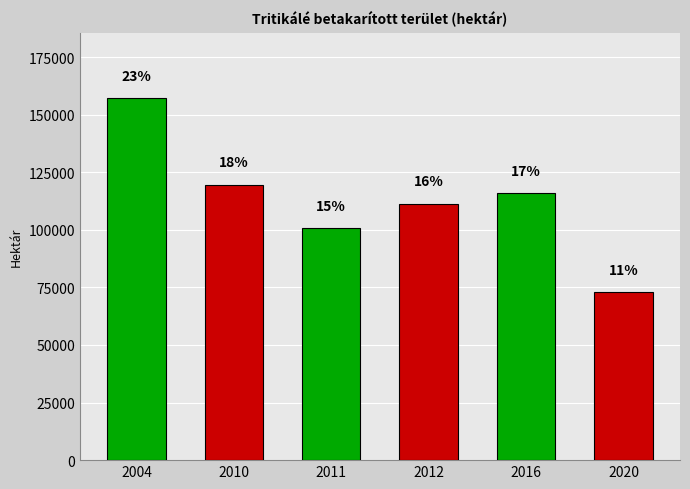

The value of 2004 at 2010 is 187926. True or false?

False